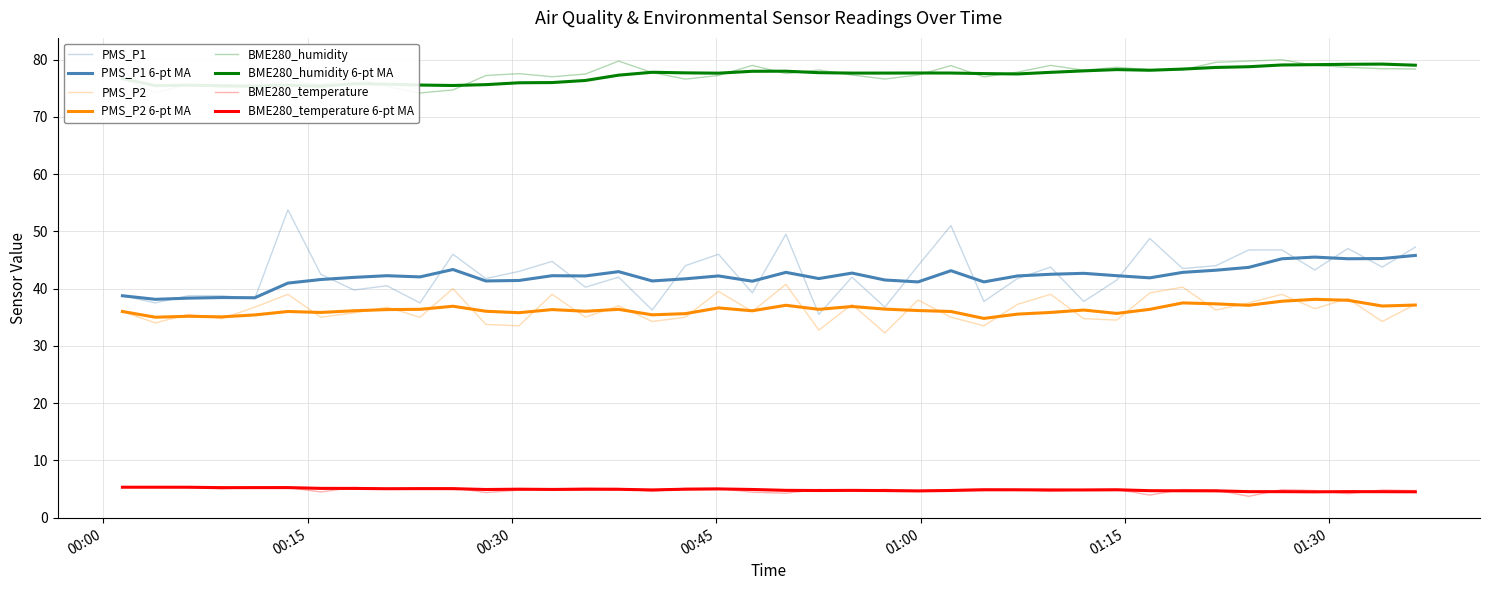

Reading left to right, list all the values displayed in this chart.

PMS_P1: 38.8	37.5	38.8	38.8	38.2	53.8	42.5	39.8	40.5	37.5	46.0	41.8	43.0	44.8	40.2	42.0	36.2	44.0	46.0	39.2	49.5	35.5	42.0	36.8	44.0	51.0	37.8	41.8	43.8	37.8	41.5	48.8	43.5	44.0	46.8	46.8	43.2	47.0	43.8	47.2
PMS_P2: 36.0	34.0	35.5	34.8	36.8	39.0	35.0	35.8	36.8	35.0	40.0	33.8	33.5	39.0	35.0	37.0	34.2	35.0	39.5	36.0	40.8	32.8	37.2	32.2	38.0	35.0	33.5	37.2	39.0	34.8	34.5	39.2	40.2	36.2	37.5	39.0	36.5	38.2	34.2	37.2
BME280_humidity: 76.7	74.2	75.7	75.1	75.2	76.3	75.6	76.8	75.3	74.2	74.7	77.2	77.5	77.0	77.5	79.7	77.7	76.6	77.2	79.0	77.5	78.2	77.3	76.6	77.3	78.9	77.0	77.8	79.0	78.1	78.7	78.2	78.2	79.5	79.7	80.0	79.0	78.6	78.4	78.3
BME280_temperature: 5.3	5.3	5.3	5.0	5.3	5.3	4.5	5.3	5.0	5.1	5.2	4.4	4.8	5.0	5.2	5.1	4.6	5.1	5.1	4.4	4.3	4.9	4.7	4.9	4.7	4.9	5.0	4.9	4.6	4.9	4.9	3.9	4.9	4.8	3.7	4.9	4.7	4.2	4.8	4.7